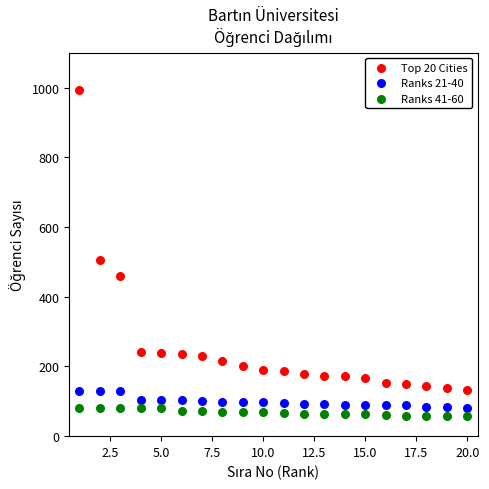

Which series has the largest Y range (max minus min)?

Top 20 Cities